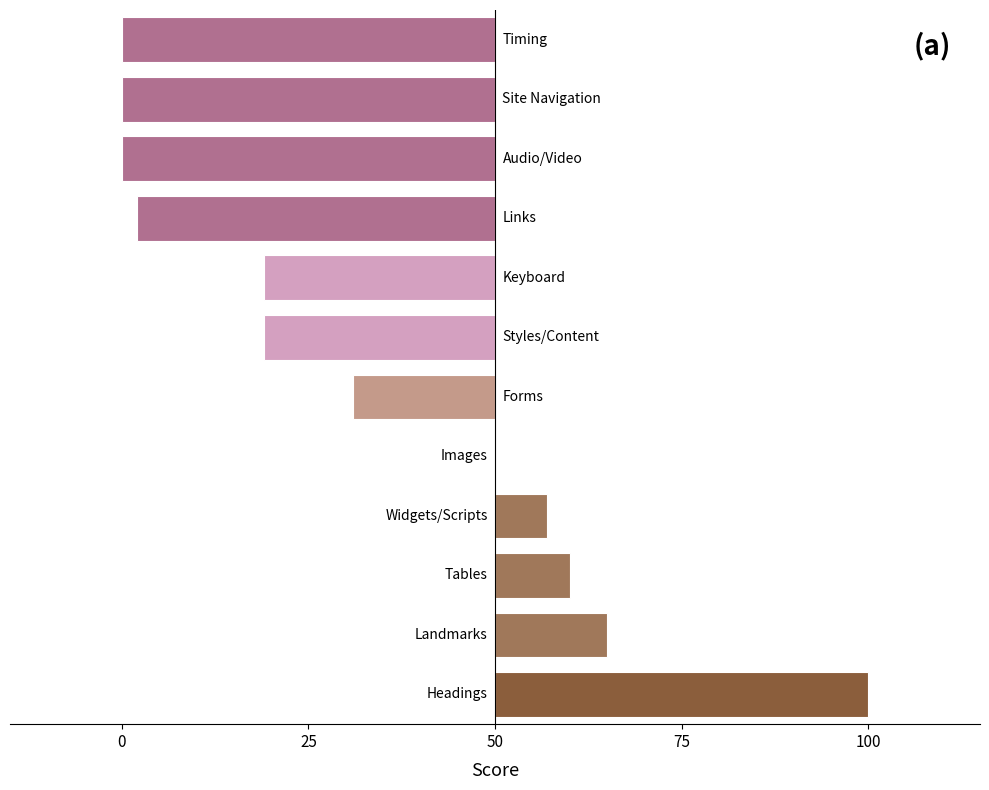

What is the sum of all values?

-197